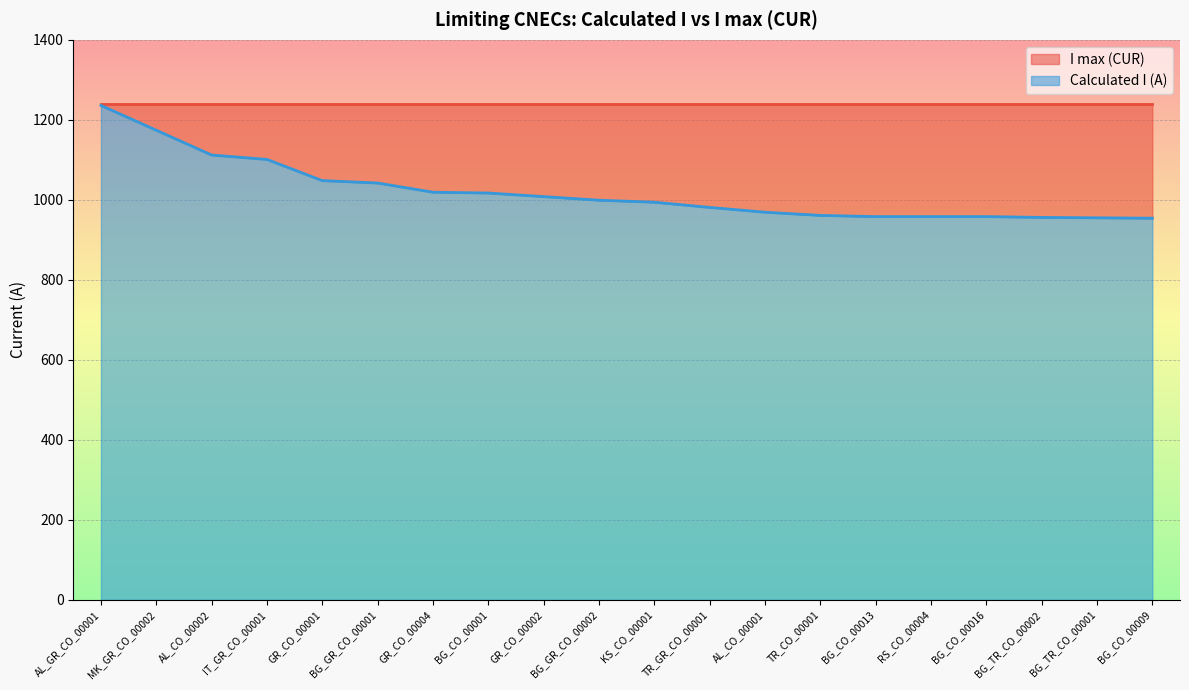

List the labels in order of value, largest first.

AL_GR_CO_00001, MK_GR_CO_00002, AL_CO_00002, IT_GR_CO_00001, GR_CO_00001, BG_GR_CO_00001, GR_CO_00004, BG_CO_00001, GR_CO_00002, BG_GR_CO_00002, KS_CO_00001, TR_GR_CO_00001, AL_CO_00001, TR_CO_00001, BG_CO_00013, RS_CO_00004, BG_CO_00016, BG_TR_CO_00002, BG_TR_CO_00001, BG_CO_00009